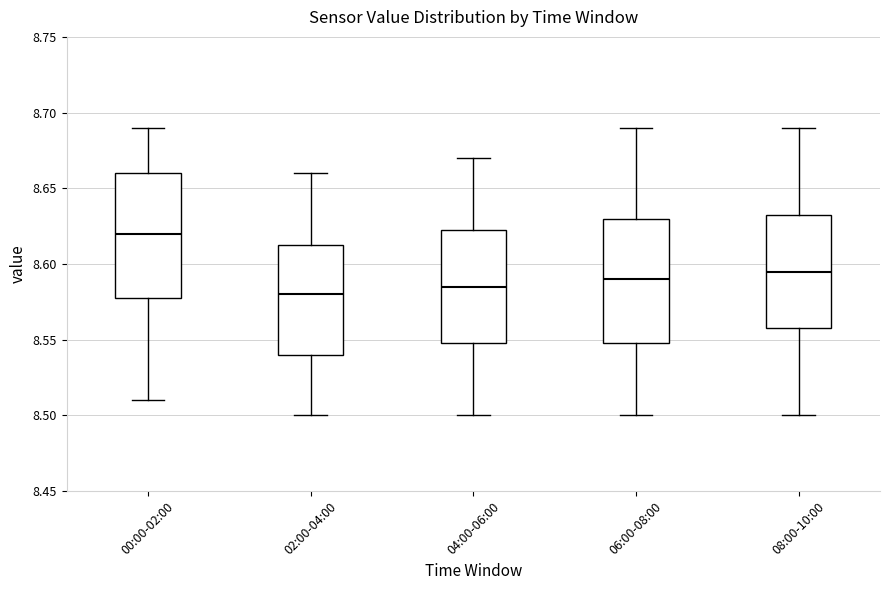

Reading left to right, transcribe this box plot: for each box, give where its median line is, the range the box spans, and where its two whiskers end, as read against the y-axis. The values are not printed on the chart, so give them approximately, as read against the axis.

00:00-02:00: median 8.620, box 8.580 to 8.660, whiskers 8.510 to 8.690
02:00-04:00: median 8.580, box 8.540 to 8.615, whiskers 8.500 to 8.660
04:00-06:00: median 8.585, box 8.550 to 8.625, whiskers 8.500 to 8.670
06:00-08:00: median 8.590, box 8.550 to 8.630, whiskers 8.500 to 8.690
08:00-10:00: median 8.595, box 8.560 to 8.635, whiskers 8.500 to 8.690